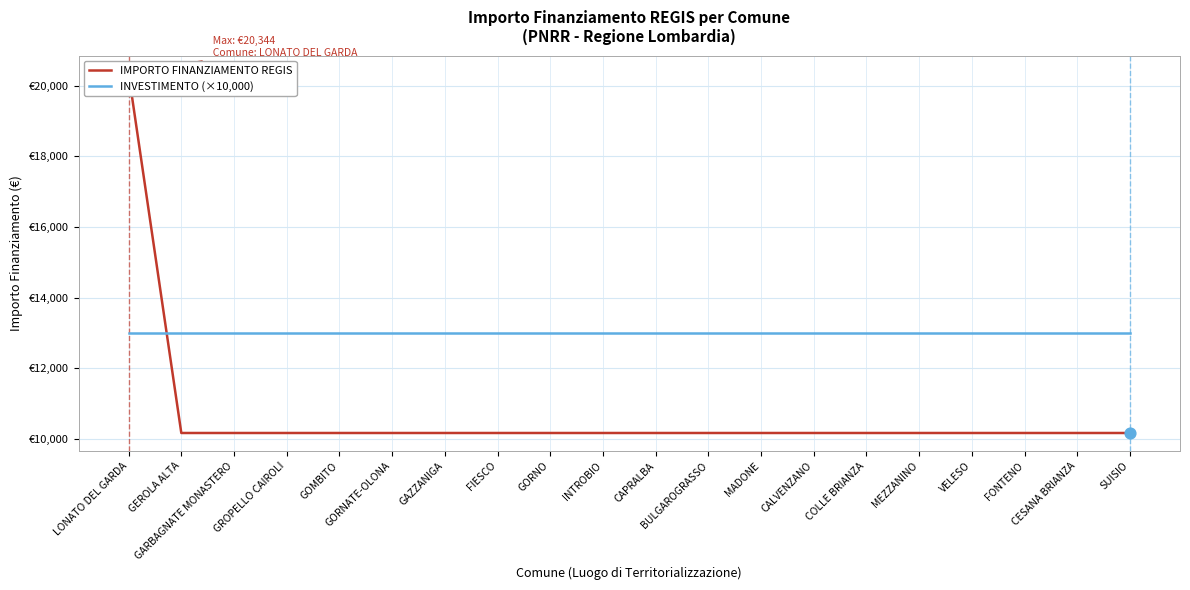

Is the value of INVESTIMENTO (×10,000) at INTROBIO greater than the value of IMPORTO FINANZIAMENTO REGIS at CALVENZANO?

Yes